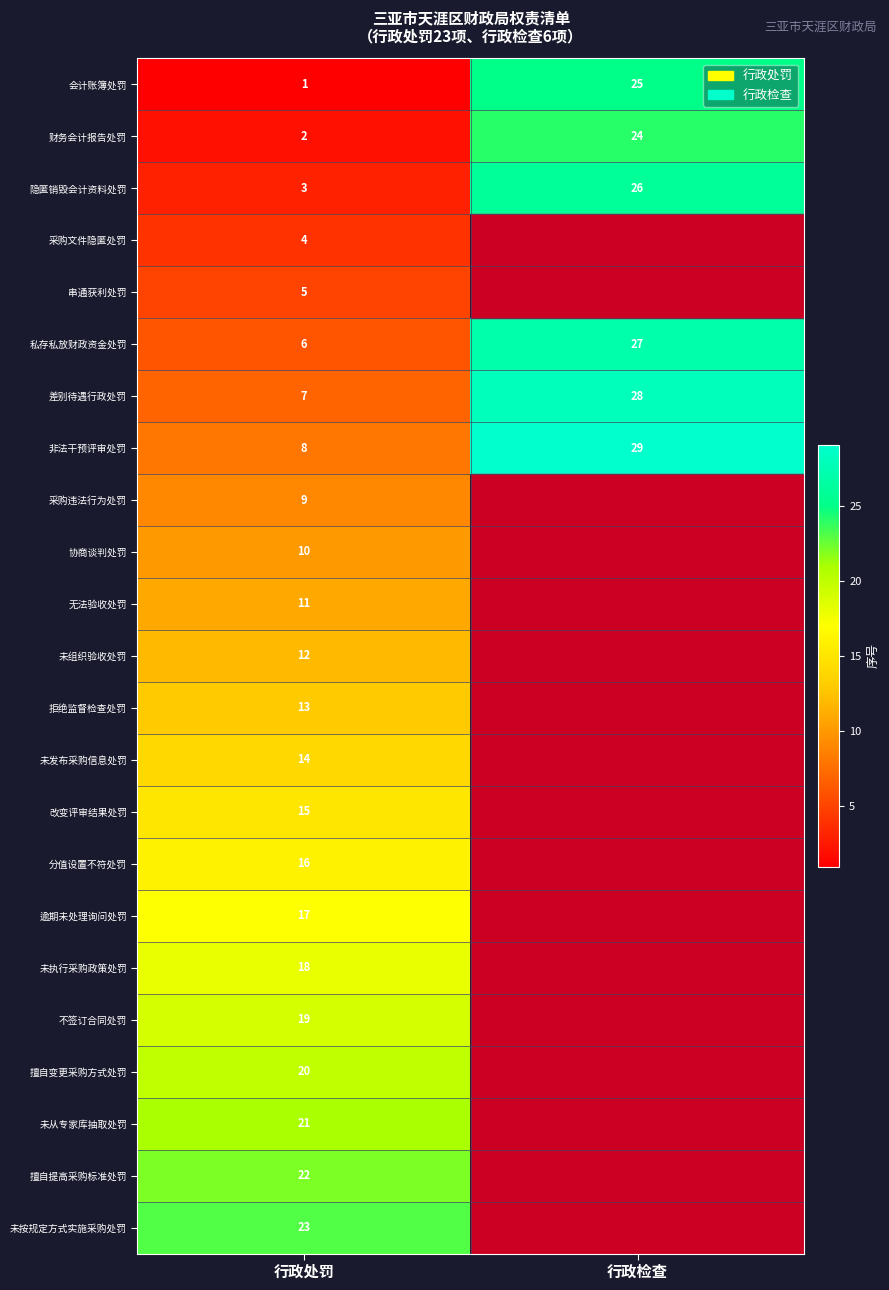

What is the total value across all series at 行政处罚?

276